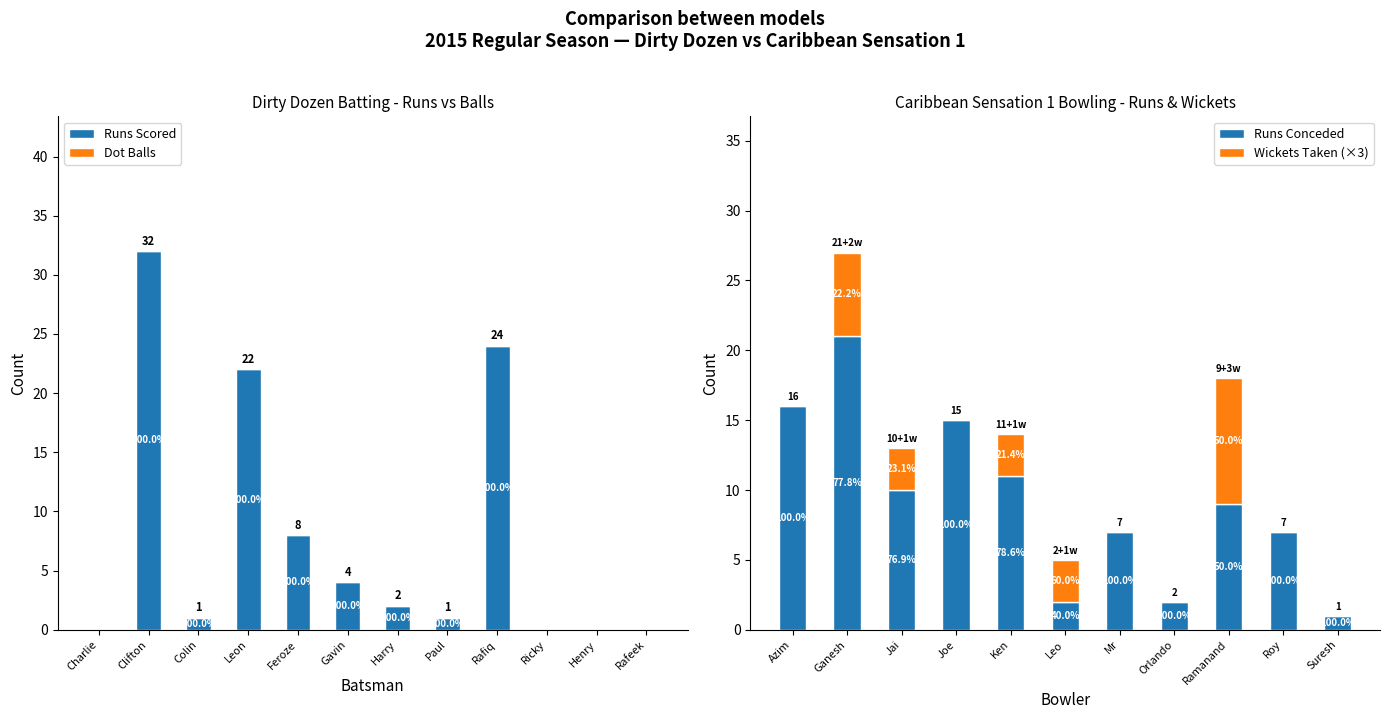

How many data points does each series have?

12